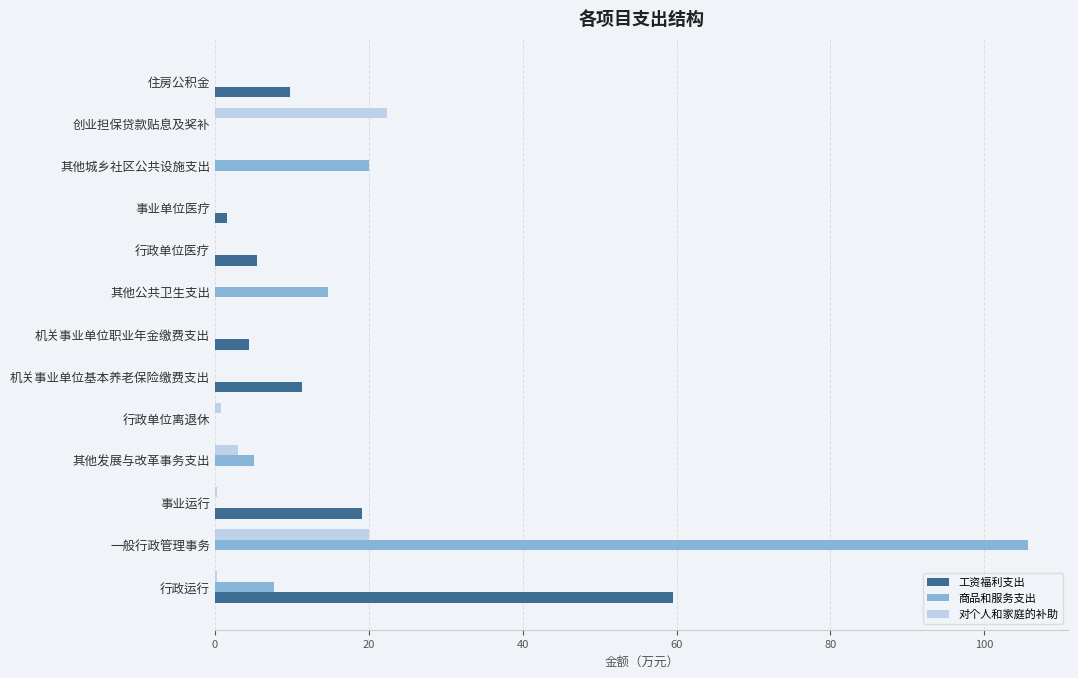

Where is 工资福利支出 nearest to the value 29?

事业运行